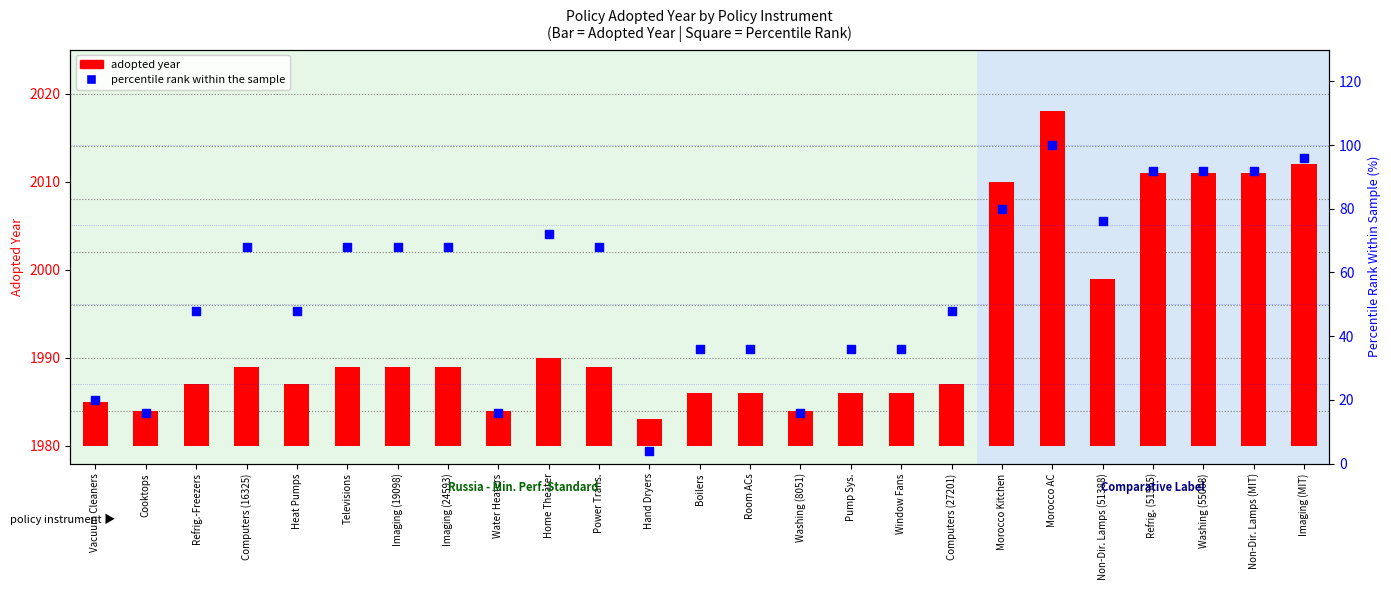

What are all the series names shown in the legend?

adopted year, percentile rank within the sample